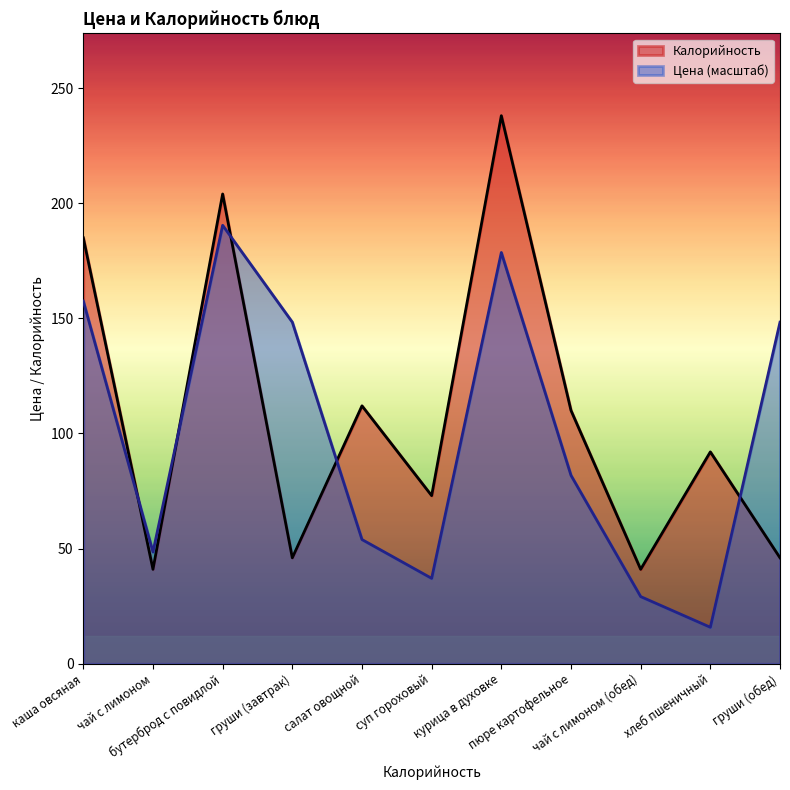

How many times do Калорийность and Цена cross each other?

5